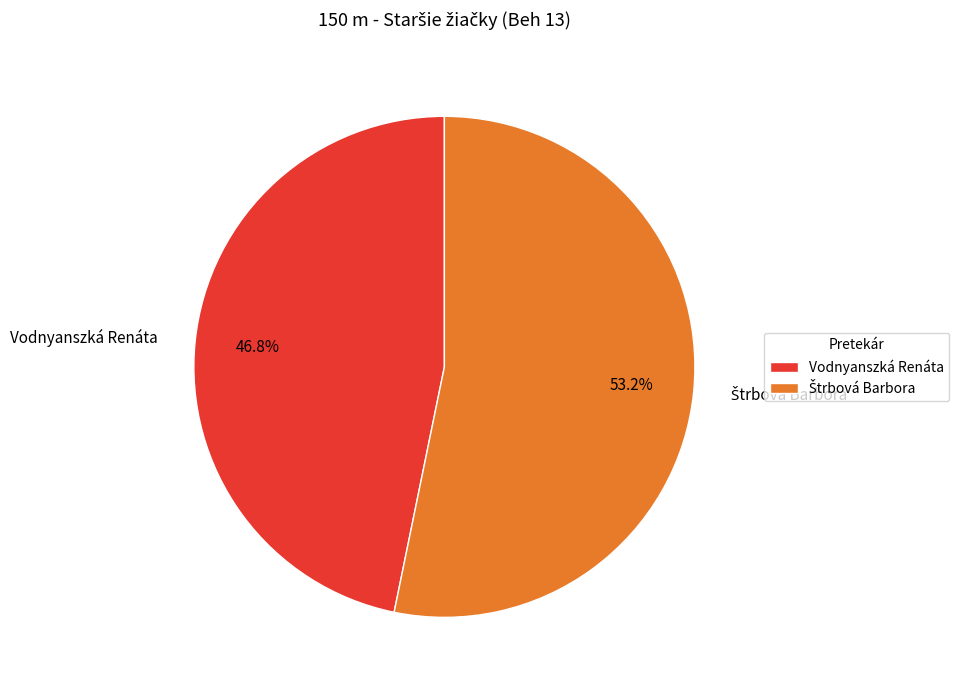

Which slice is the smallest?

Vodnyanszká Renáta